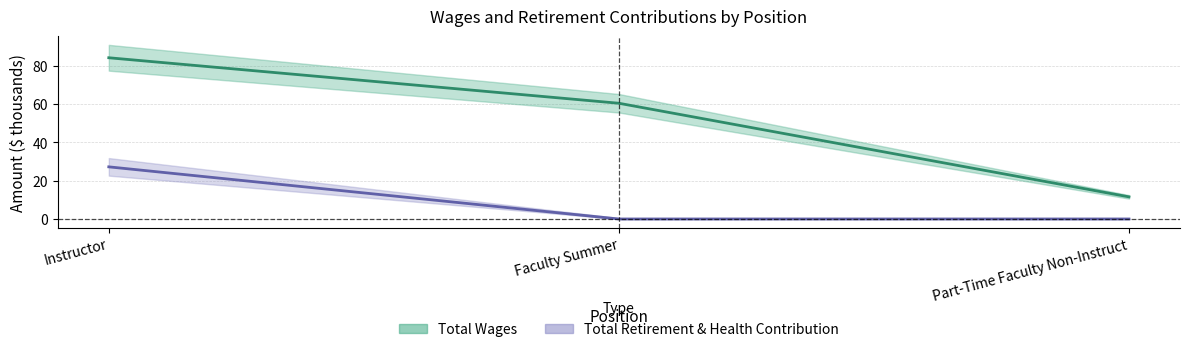

Which category has the highest value across all series?

Instructor